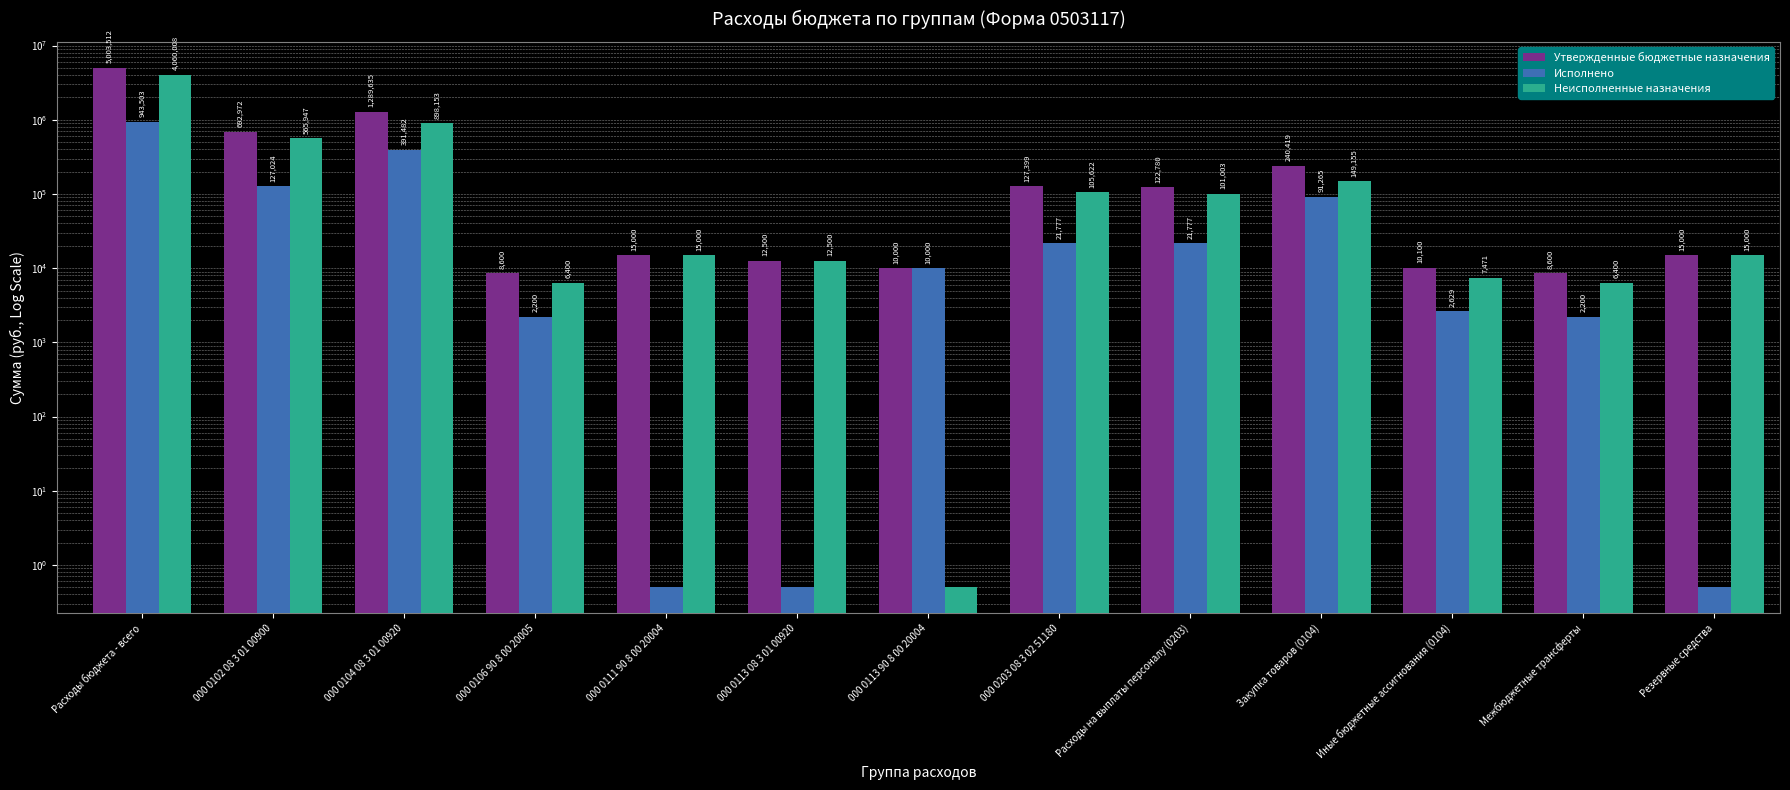

Is it true that Утвержденные бюджетные назначения equals 12500.0 at 000 0113 08 3 01 00920?

True